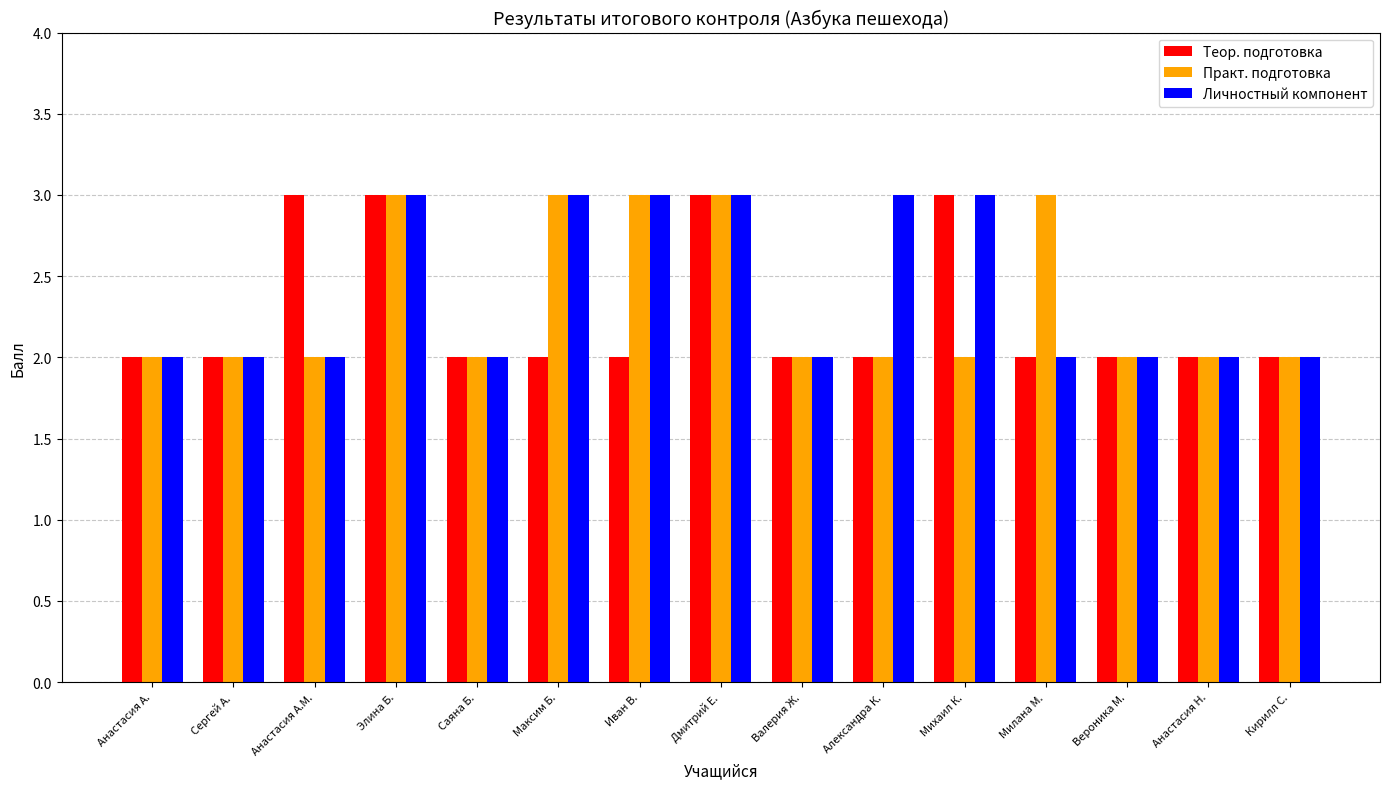

What are all the series names shown in the legend?

Теор. подготовка, Практ. подготовка, Личностный компонент